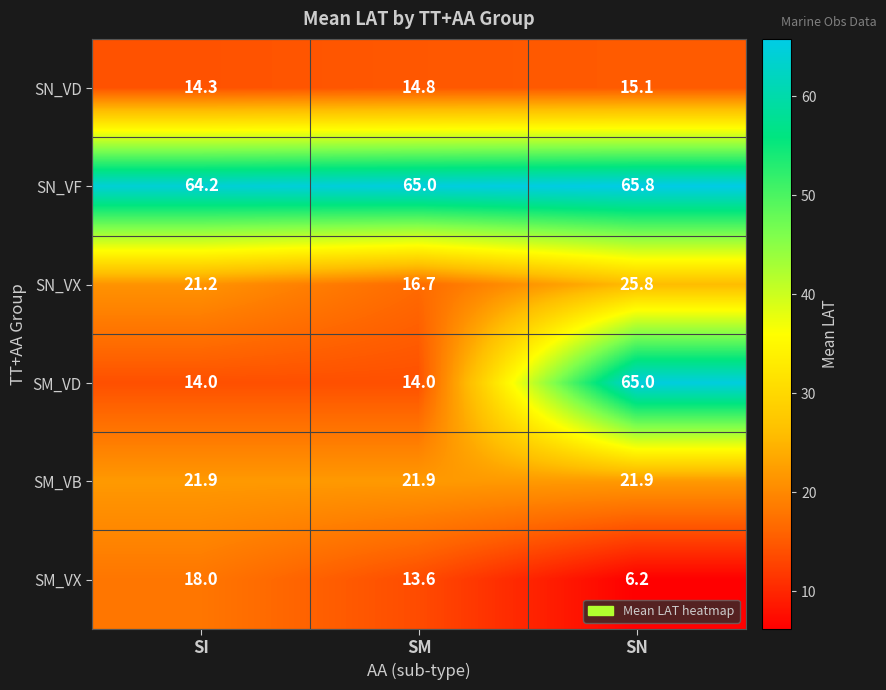

What is the sum of the SM_VB values at SM and SN?

43.8